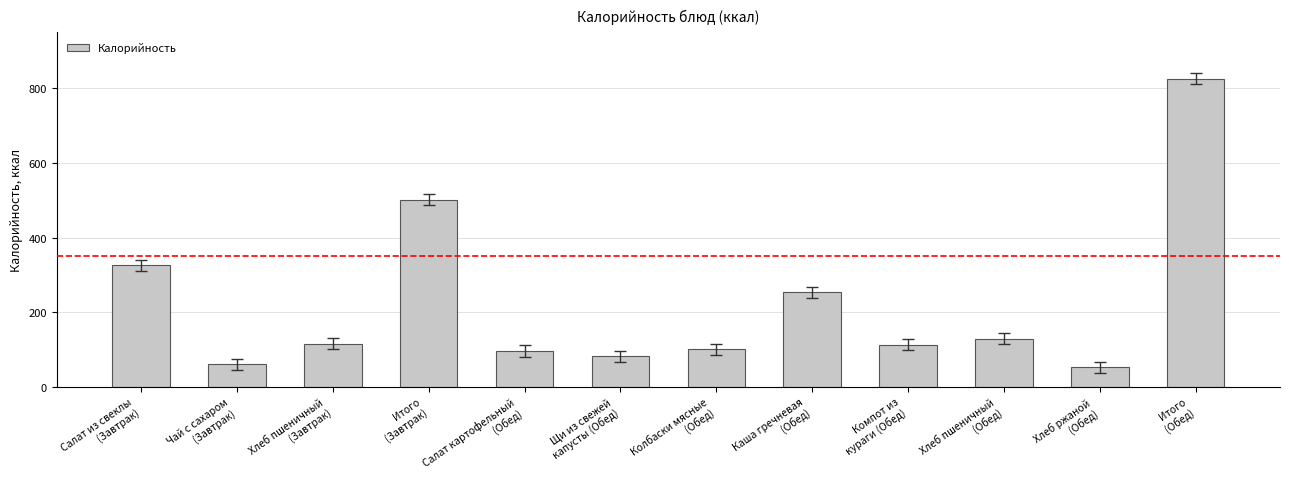

What position from the left is Колбаски мясные
(Обед)?

7